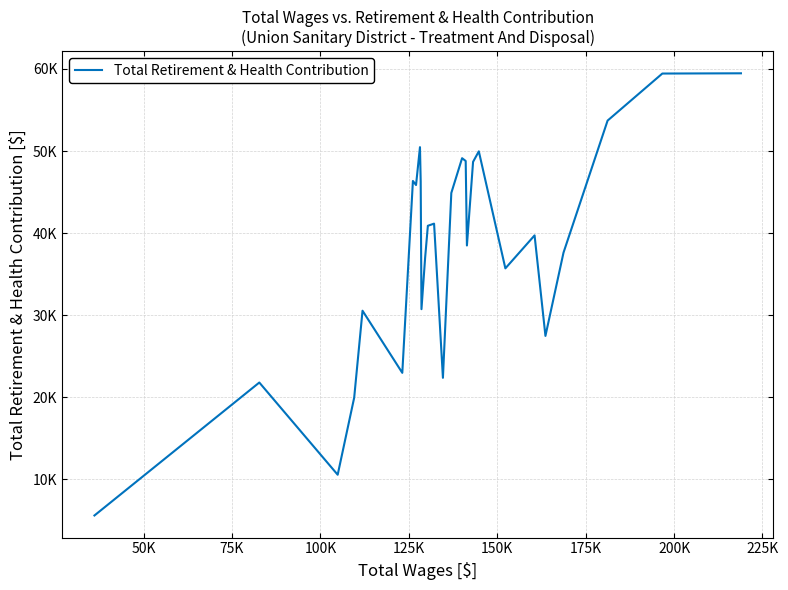

Does the chart have visible grid lines?

Yes